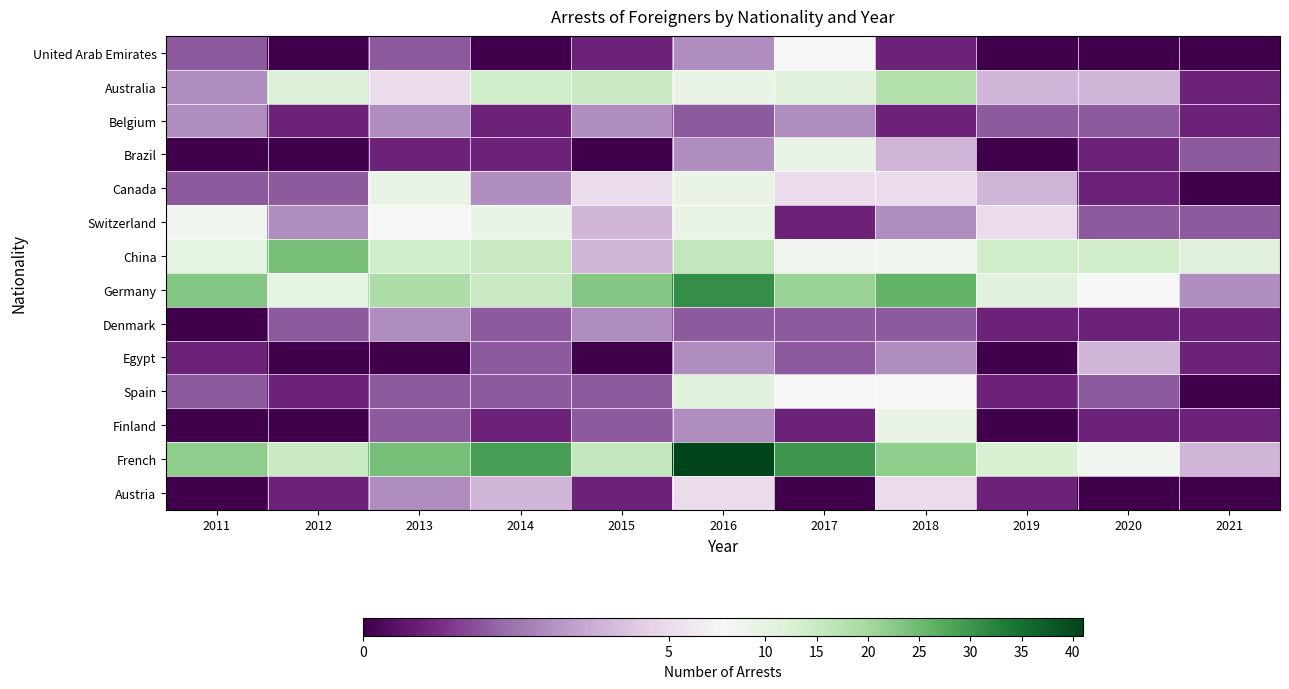

Rank the series at 2019 from highest to lowest value.

China, French, Germany, Switzerland, Australia, Canada, Belgium, Denmark, Spain, Austria, United Arab Emirates, Brazil, Egypt, Finland